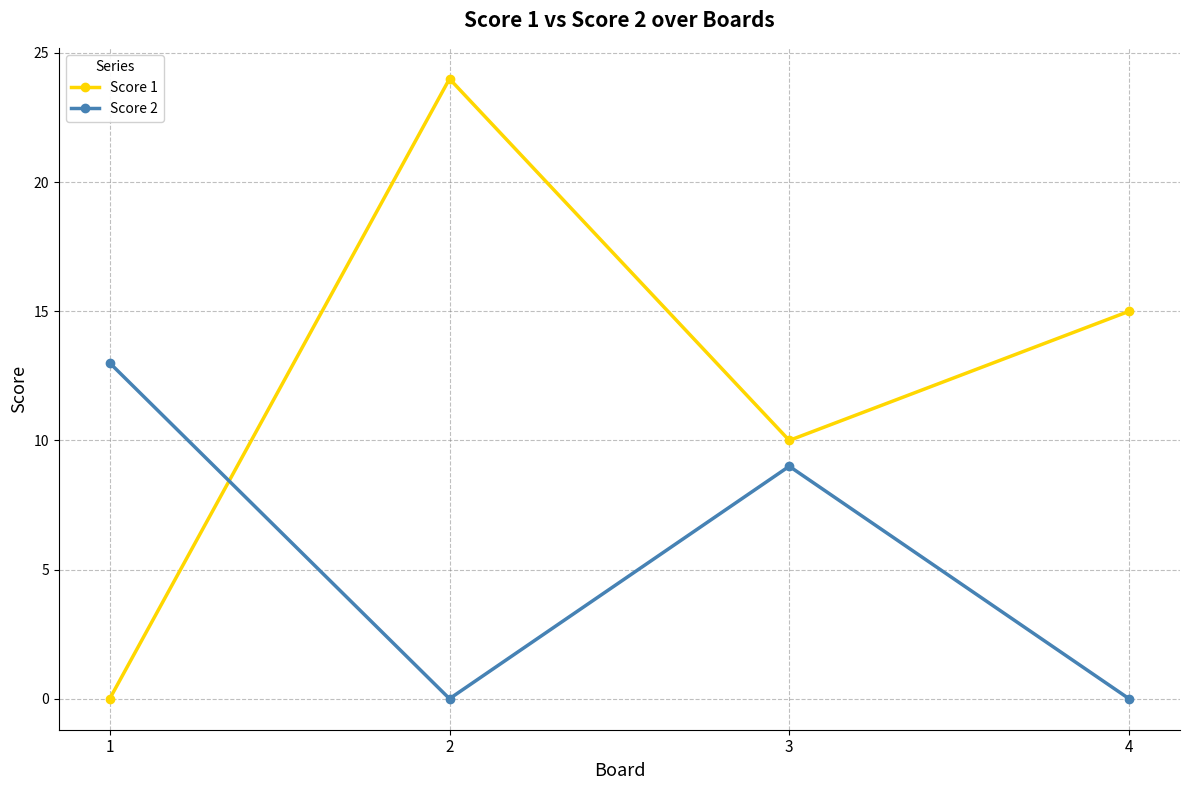

At which label does Score 2 first exceed 9?

1